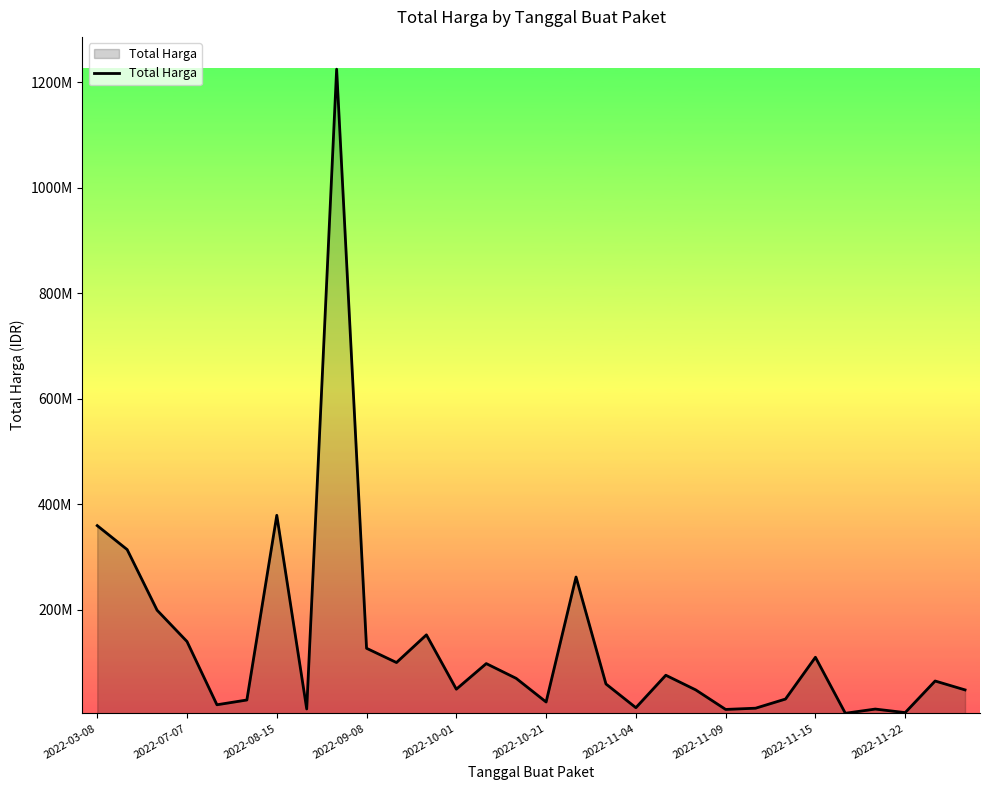

Is this an area chart (filled region under the line)?

Yes